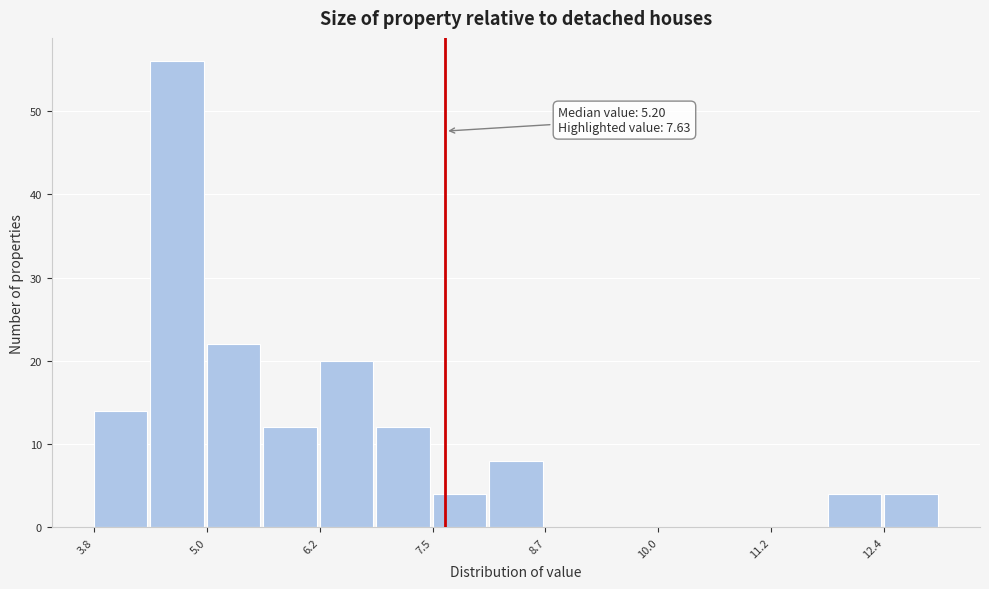

Around what value on the x-axis is the tallest bar? Give the approximate position of its centre, as read against the axis.

4.6